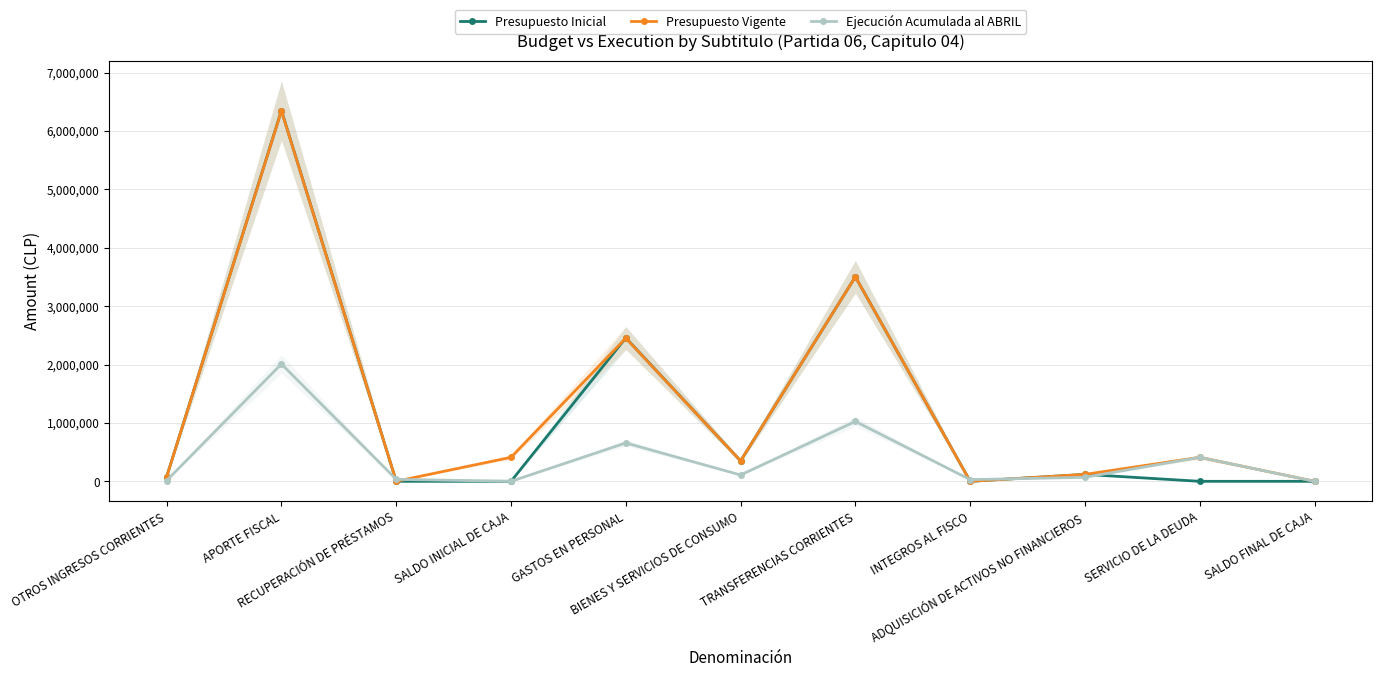

Rank the categories by Presupuesto Inicial value from highest to lowest.

APORTE FISCAL, TRANSFERENCIAS CORRIENTES, GASTOS EN PERSONAL, BIENES Y SERVICIOS DE CONSUMO, ADQUISICIÓN DE ACTIVOS NO FINANCIEROS, OTROS INGRESOS CORRIENTES, RECUPERACIÓN DE PRÉSTAMOS, SALDO INICIAL DE CAJA, INTEGROS AL FISCO, SERVICIO DE LA DEUDA, SALDO FINAL DE CAJA